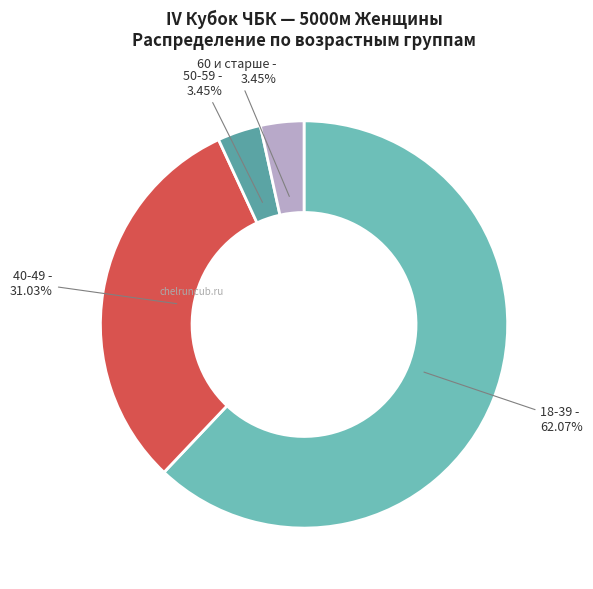

What is the majority slice?

18-39